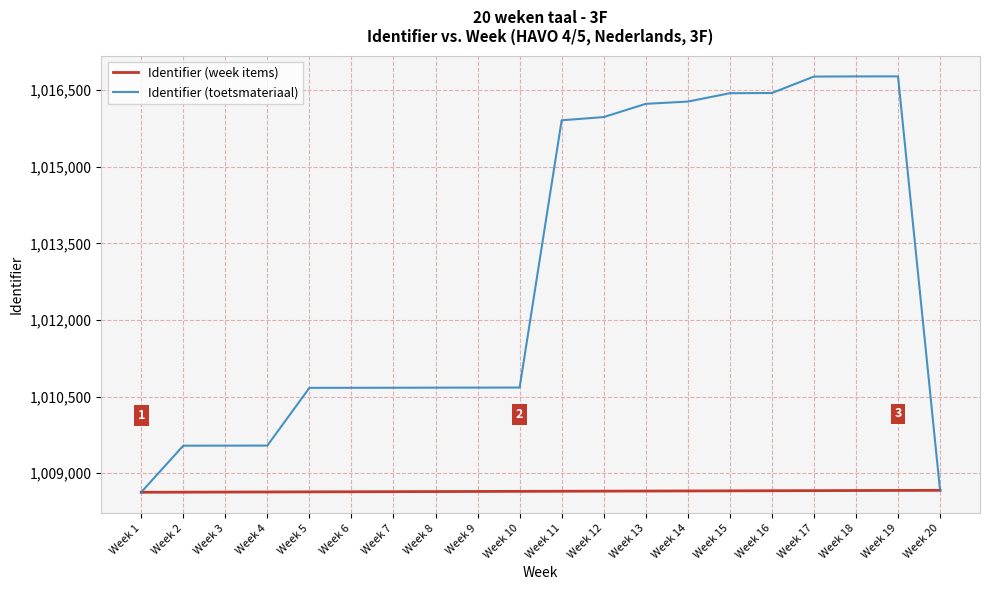

What are all the series names shown in the legend?

Identifier (week items), Identifier (toetsmateriaal)